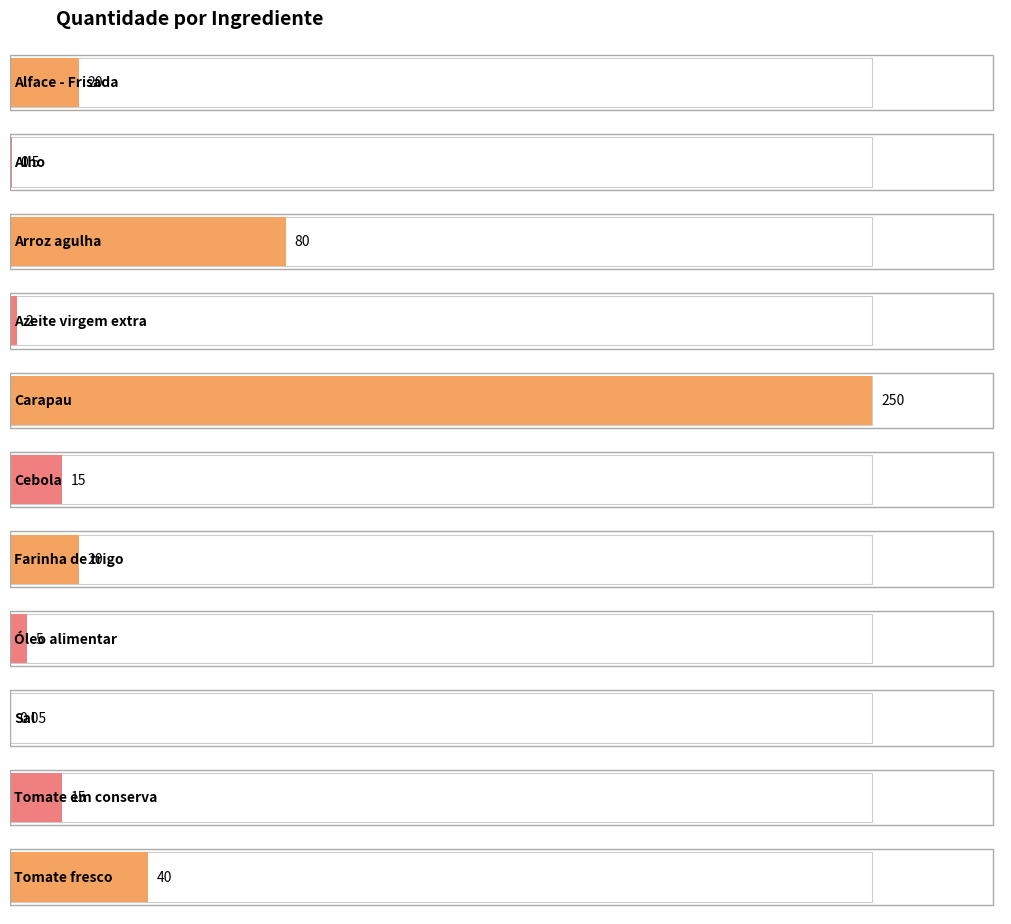

What is the change in value from Alho to Sal?

-0.5